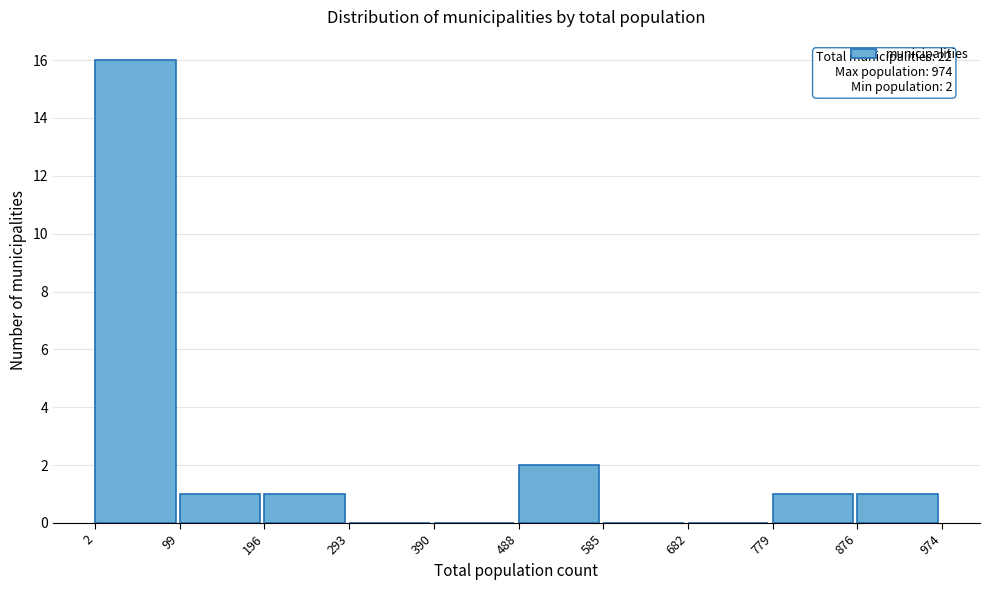

Over which range of the x-axis is the bar tallest?

2 to 99